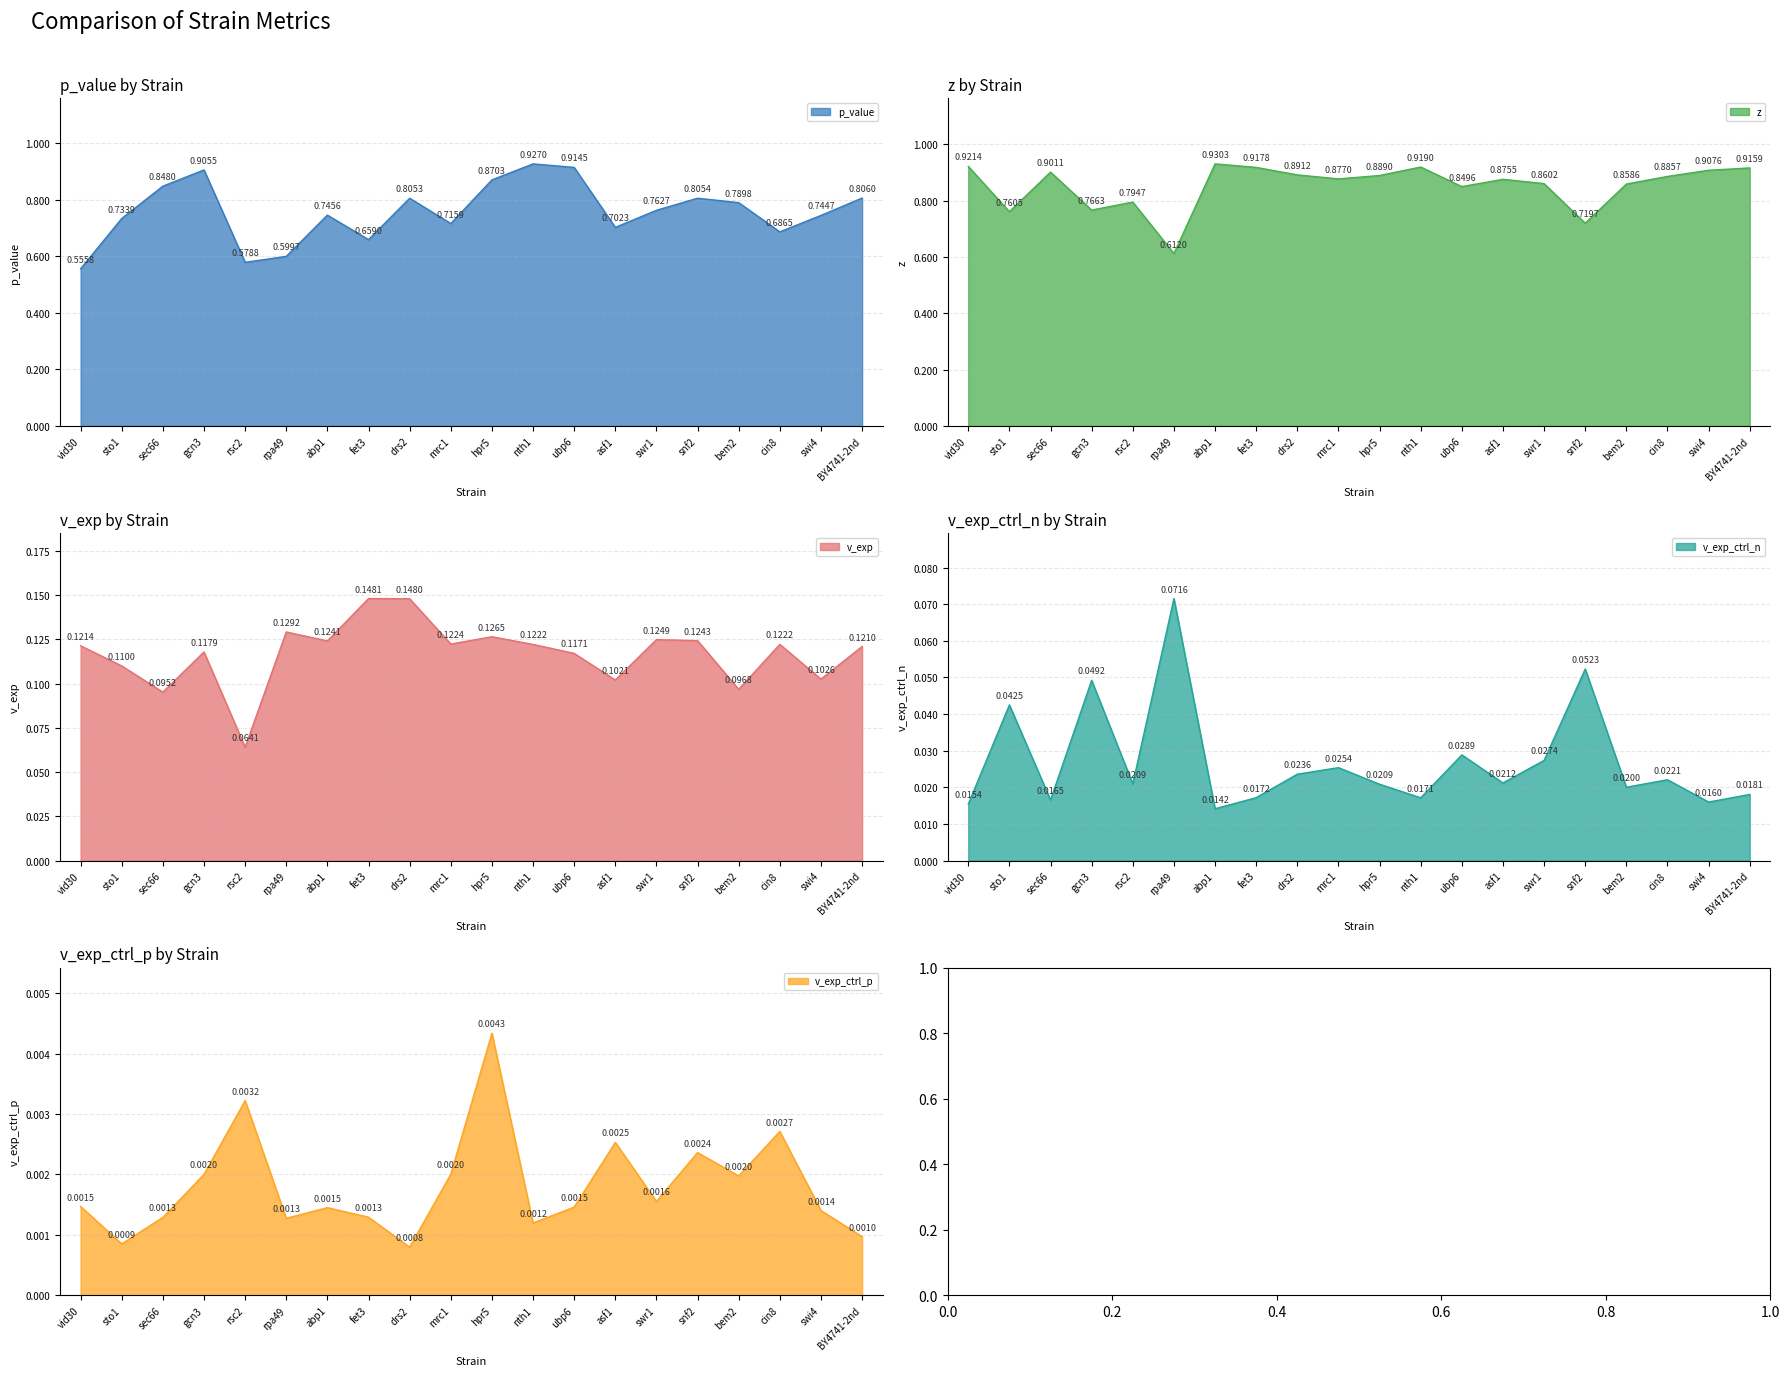

True or false: z has more than 0 interior local peaks.

True